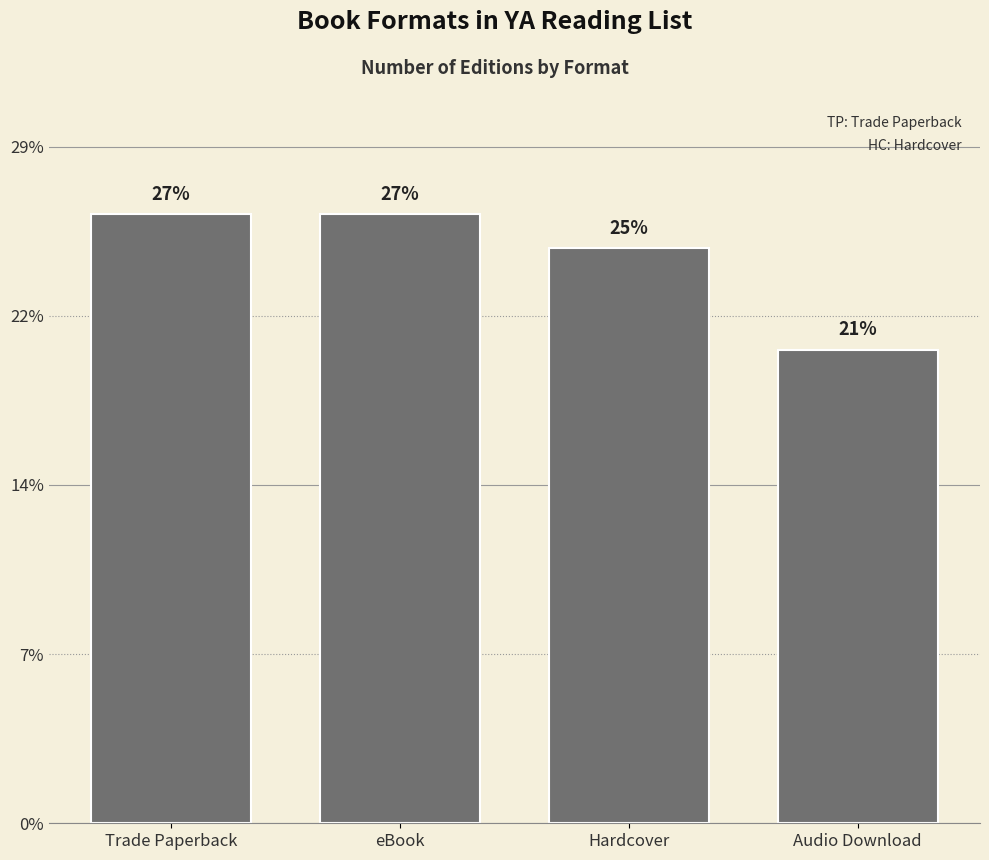

Which label corresponds to the largest value in the chart?

Trade Paperback